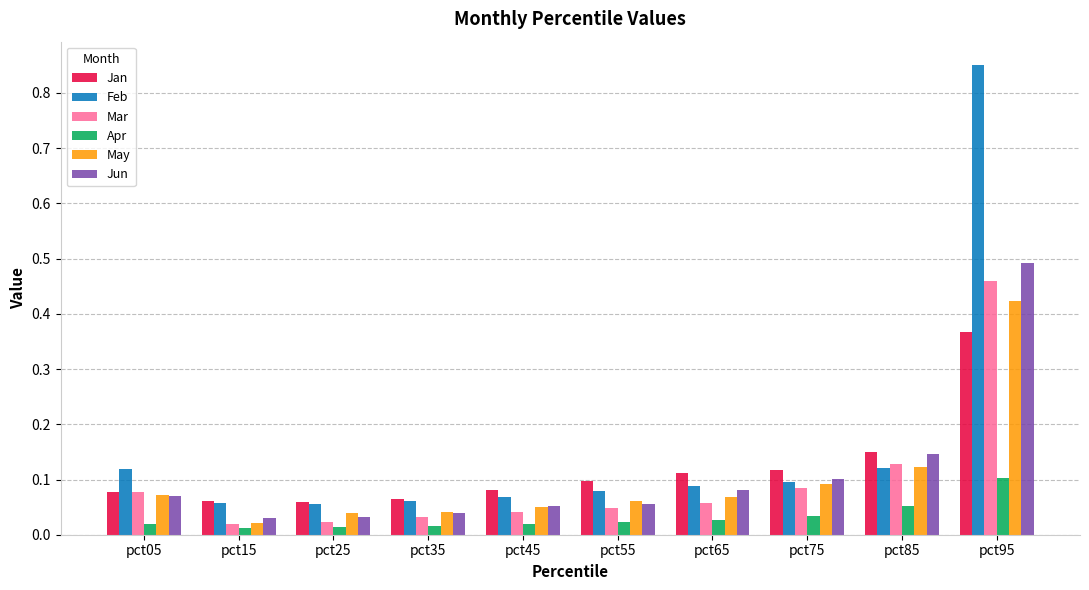

True or false: May has a value of 0.0 at pct85.

False